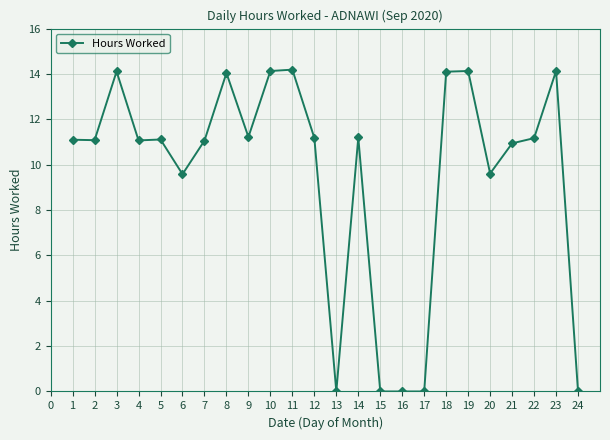

Is it true that the value at 21 is 17.1?

False